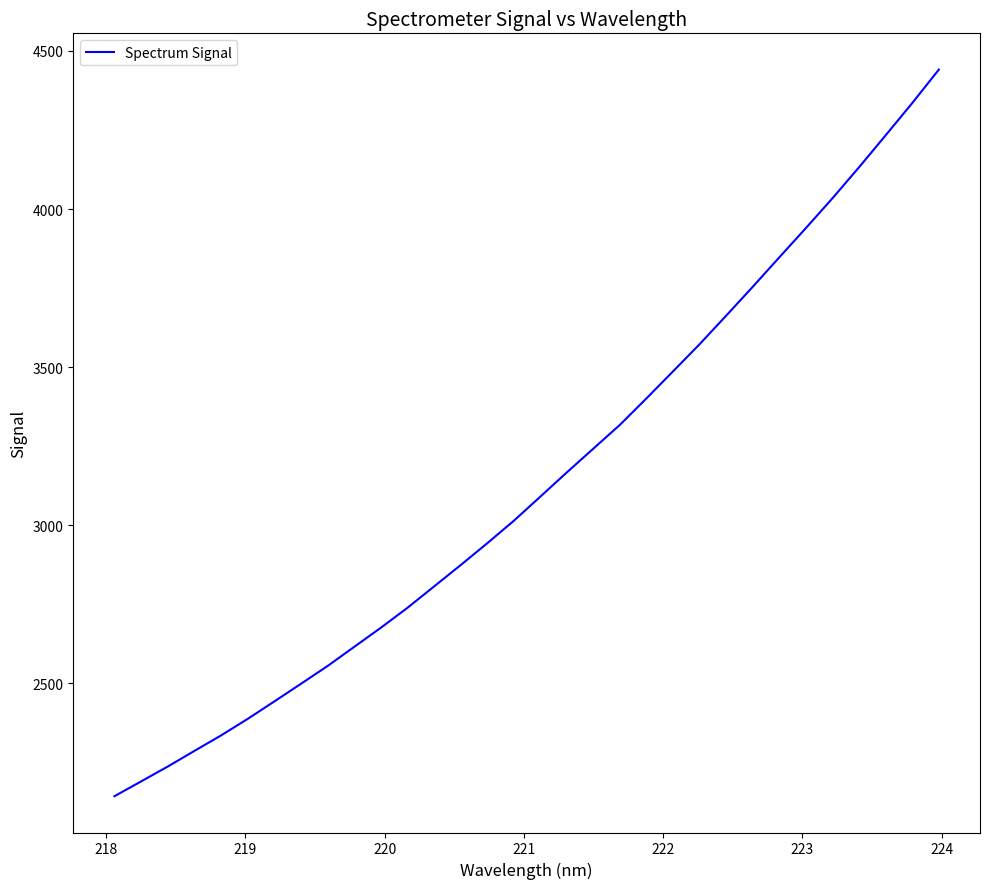

What is the greatest value displayed?

4440.8